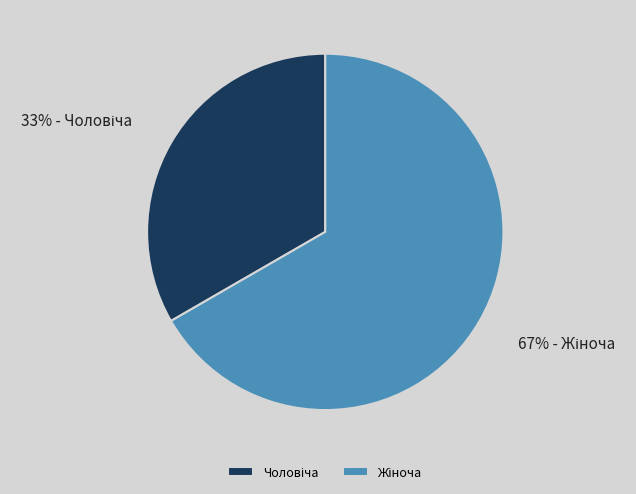

How many segments does this pie chart have?

2